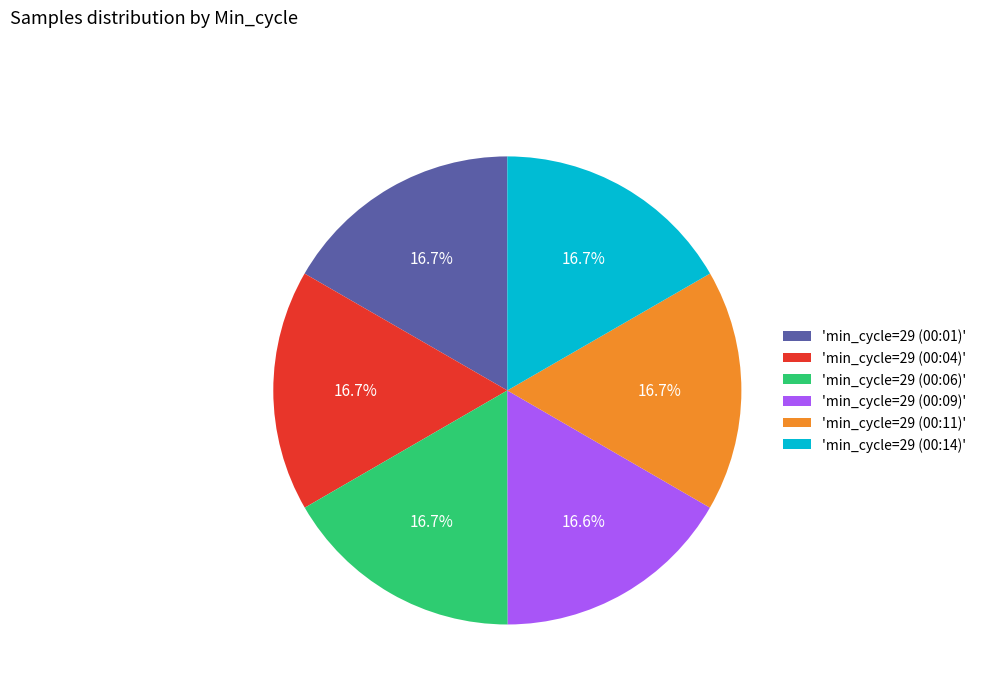

Approximately how many times larger is the value at 'min_cycle=29 (00:01)' compared to 'min_cycle=29 (00:11)'?

1.0